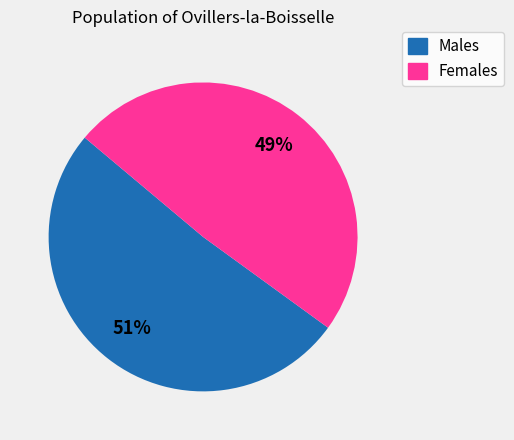

Is there any slice that represents more than half of the pie?

Yes